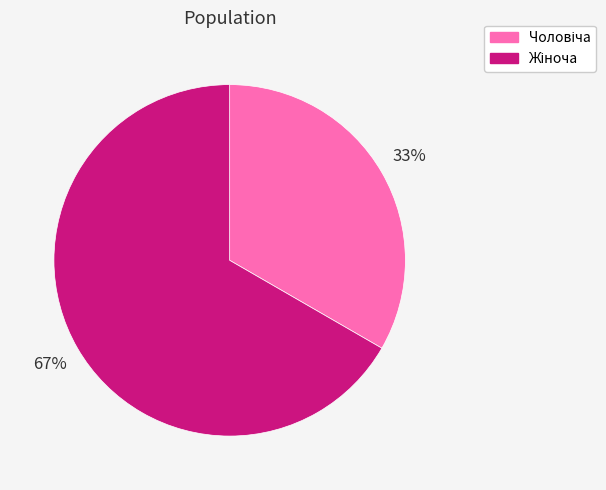

To the nearest percent, what is the average slice percentage?

50%